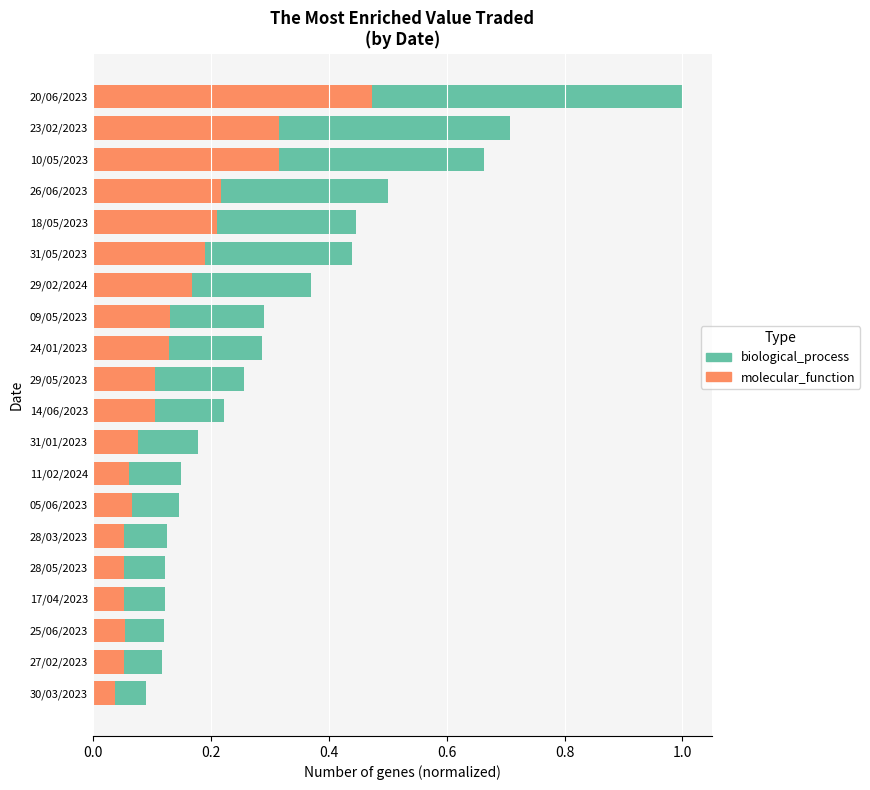

Which has a higher value, 7 or 1.0?

7